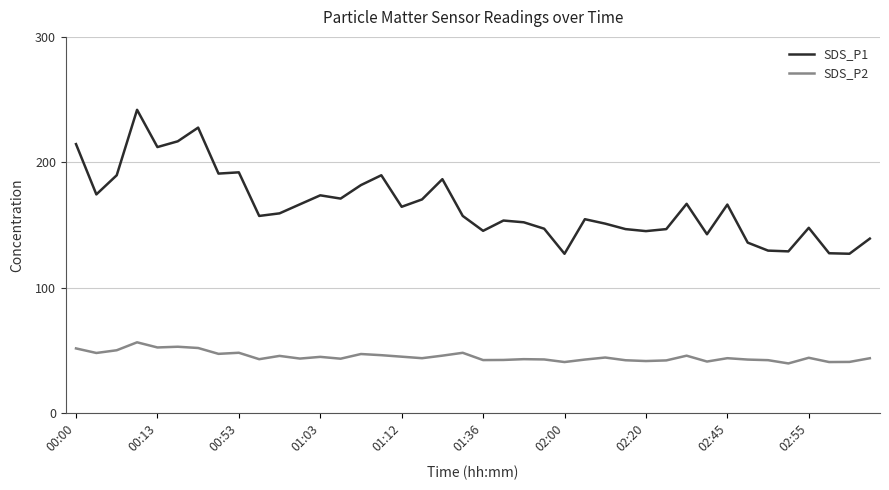

What is the minimum value for SDS_P2?

39.7